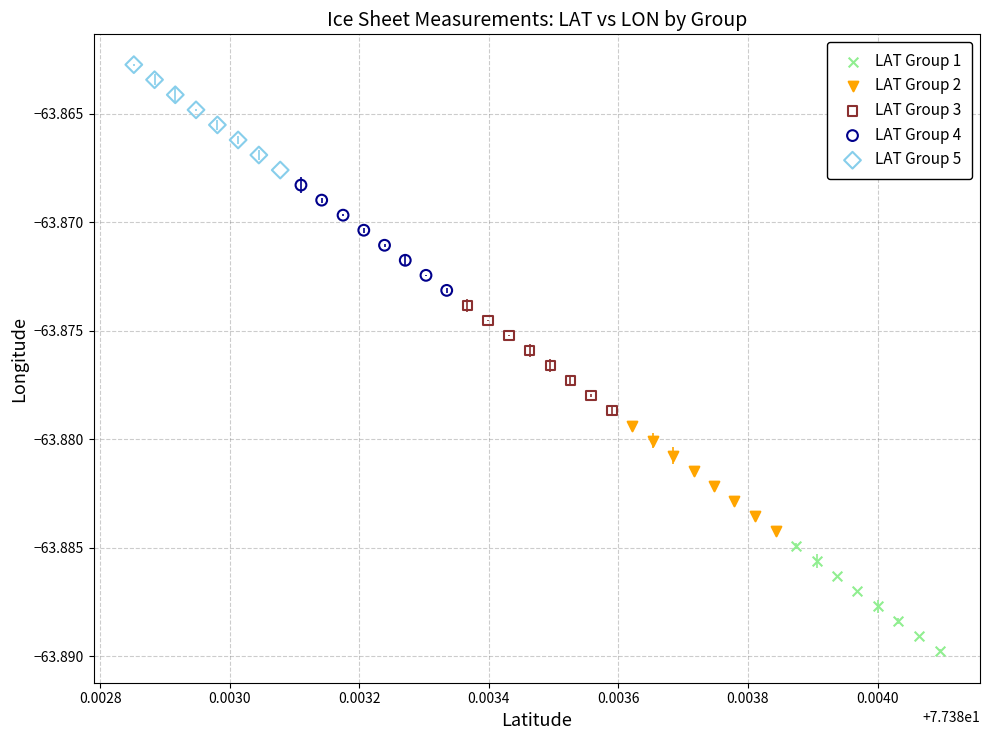

Which series has the widest spread of Y values?

LAT Group 2